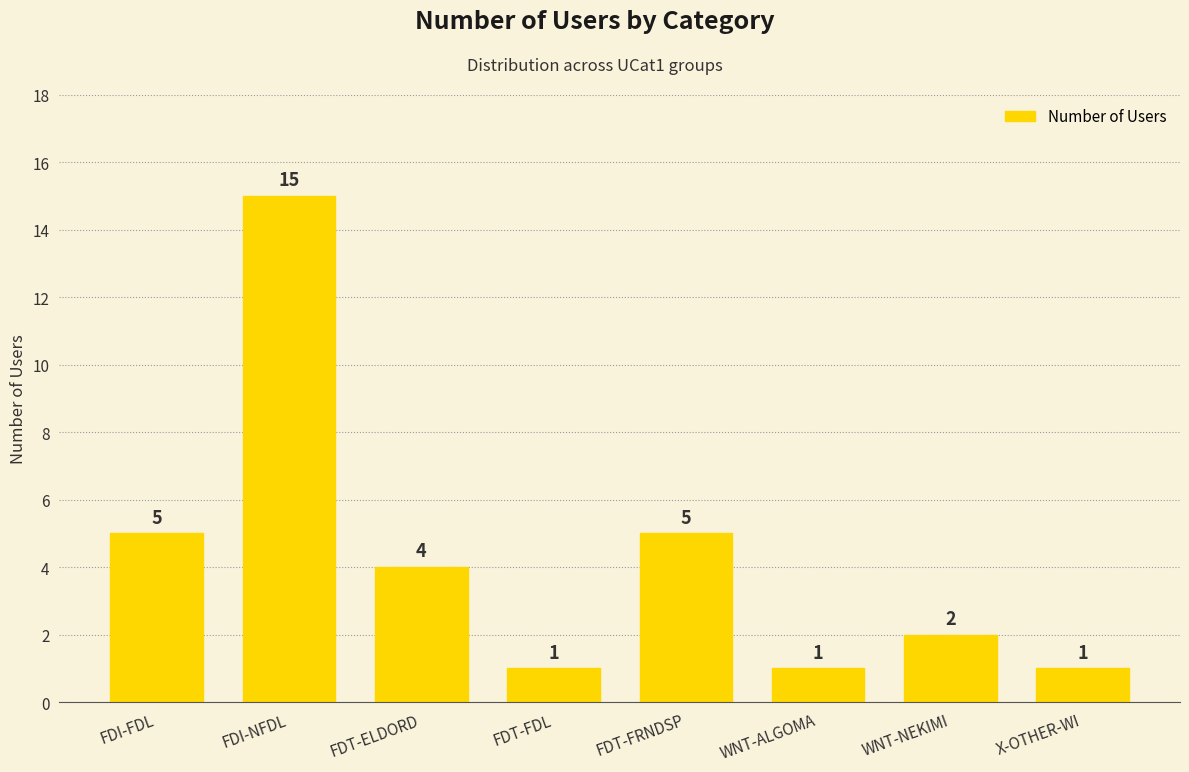

Reading left to right, what are all the values shown in this chart?

5	15	4	1	5	1	2	1